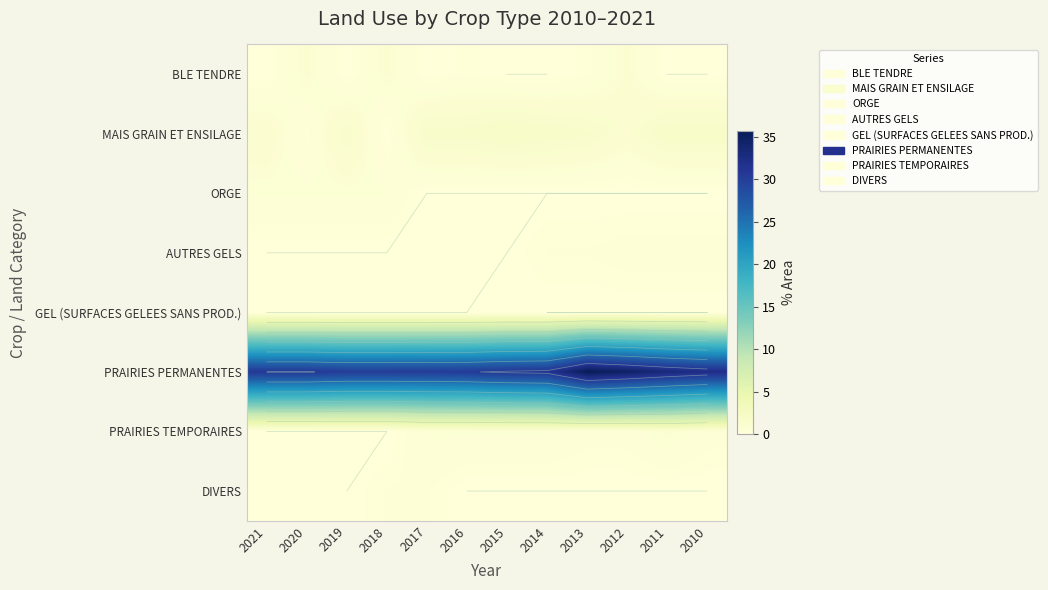

Is the value of MAIS GRAIN ET ENSILAGE at 2013 greater than the value of BLE TENDRE at 2014?

Yes